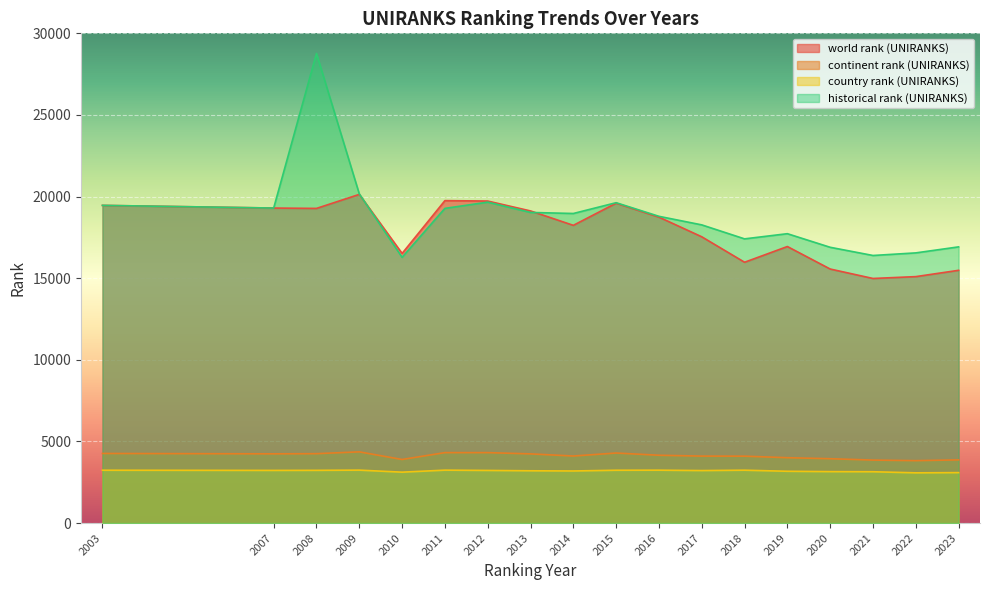

Rank the series at 2010 from highest to lowest value.

world rank (UNIRANKS), historical rank (UNIRANKS), continent rank (UNIRANKS), country rank (UNIRANKS)